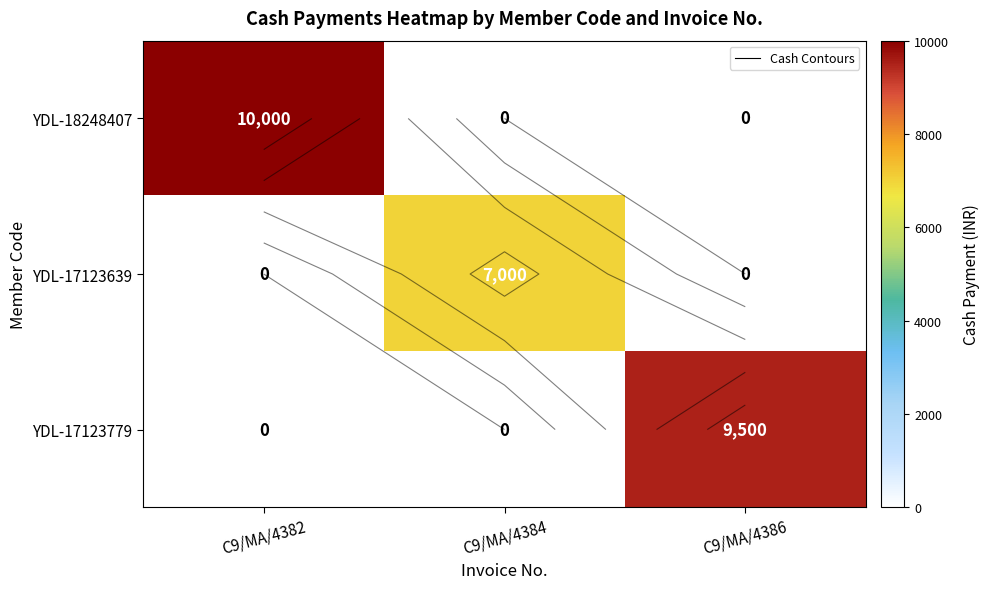

Which has a higher value, C9/MA/4386 or C9/MA/4382?

C9/MA/4382